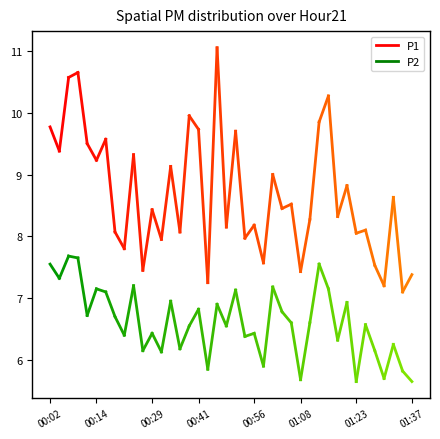

What is the label of the 29th point from the right?

00:29